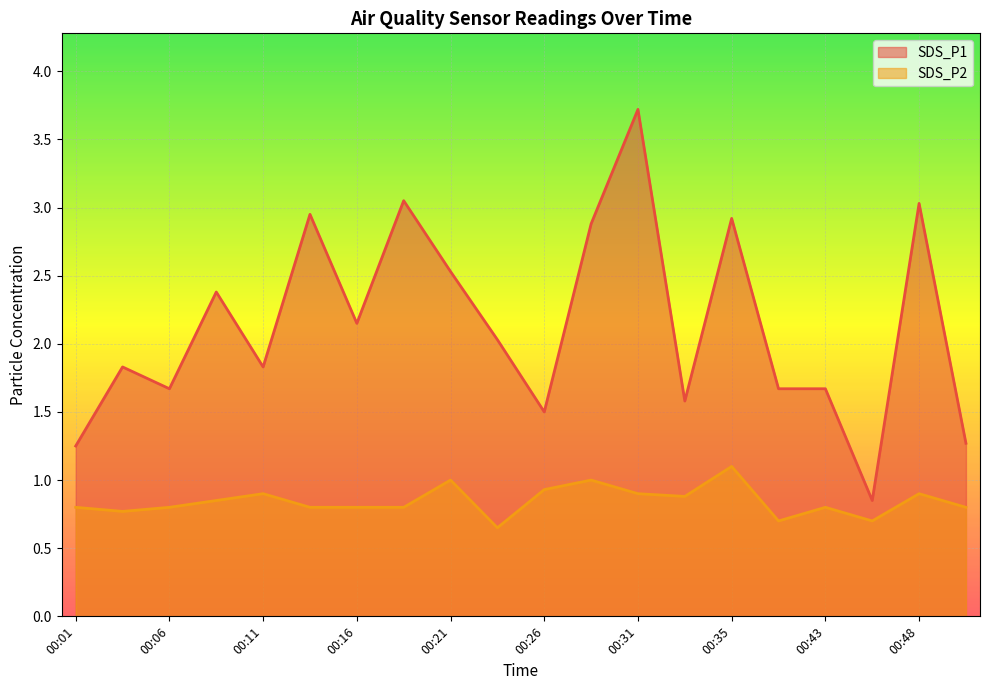

True or false: SDS_P2 has more than 0 points higher than both neighbors.

True